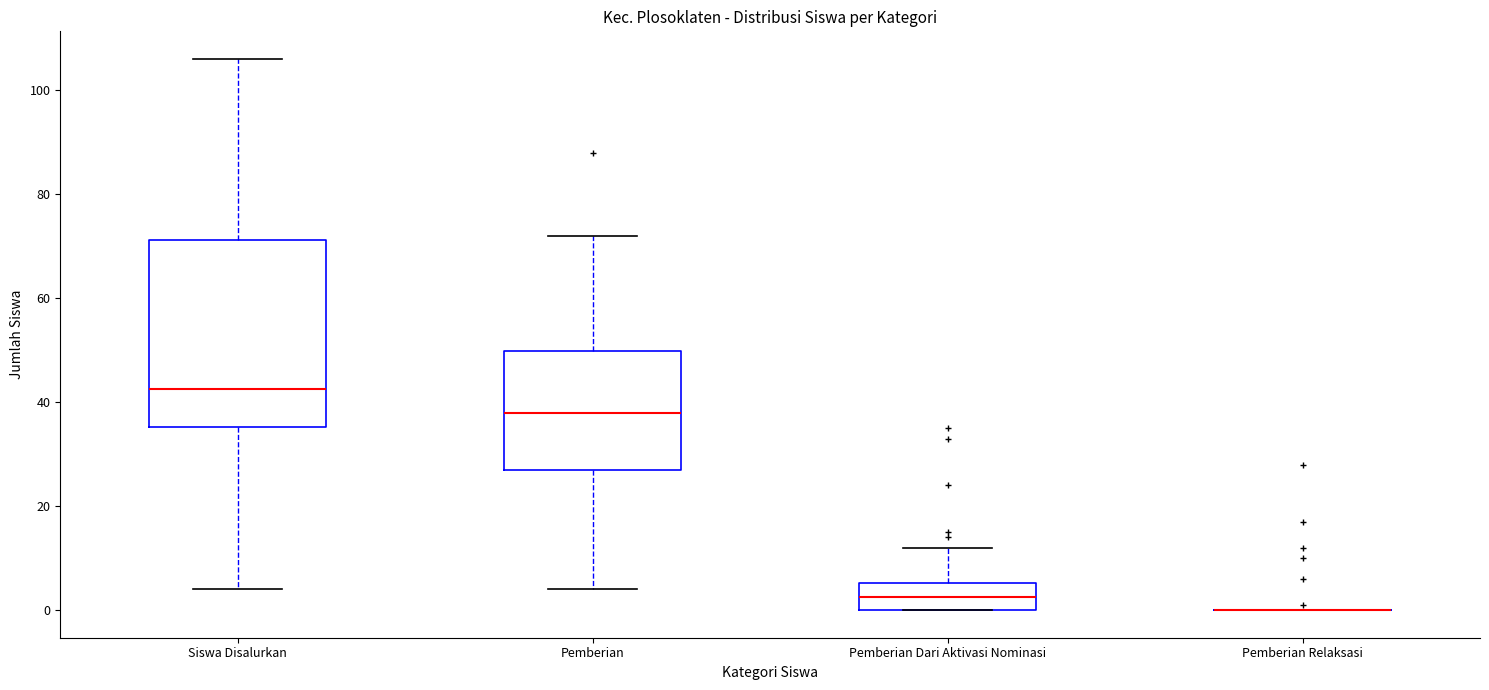

Reading left to right, read every box against the y-axis: the position of its median line, the range the box covers, and the ends of its whiskers. The values are not printed on the chart, so give them approximately, as read against the axis.

Siswa Disalurkan: median 42, box 36 to 72, whiskers 4 to 106
Pemberian: median 38, box 28 to 50, whiskers 4 to 72
Pemberian Dari Aktivasi Nominasi: median 2, box 0 to 6, whiskers 0 to 12
Pemberian Relaksasi: box collapsed to a line at 0, whiskers 0 to 0